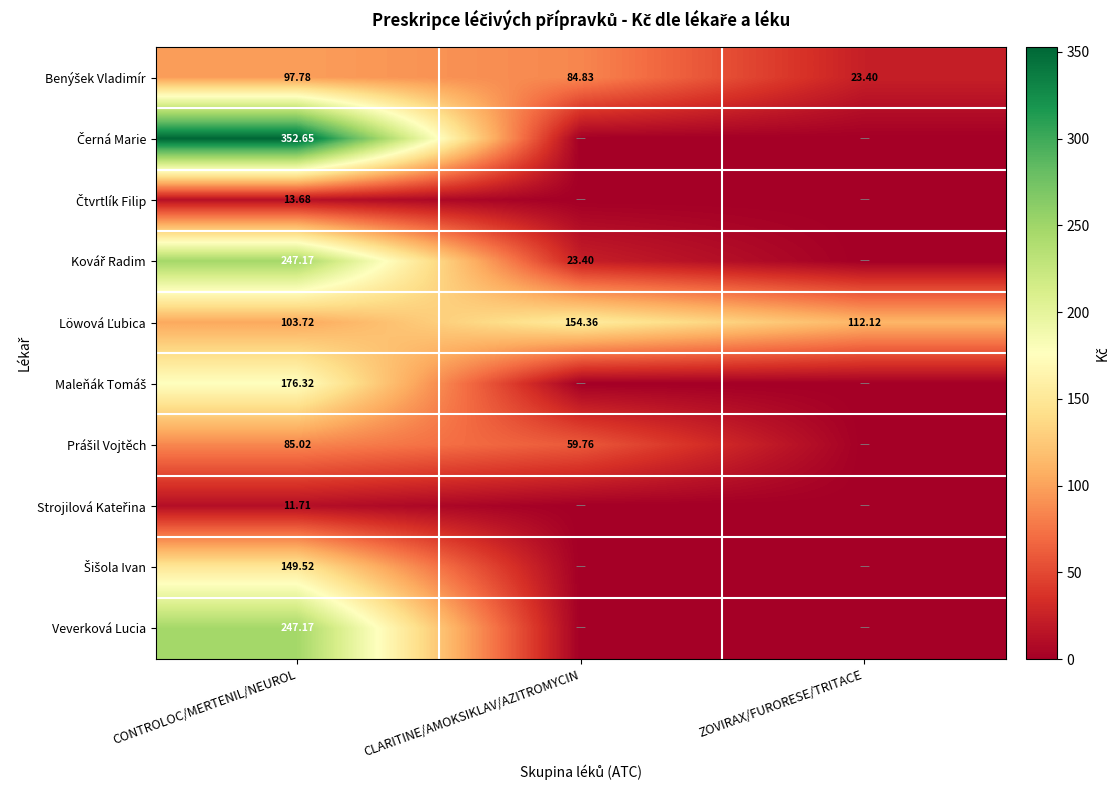

Where is Löwová Ľubica nearest to the value 129?

ZOVIRAX/FURORESE/TRITACE